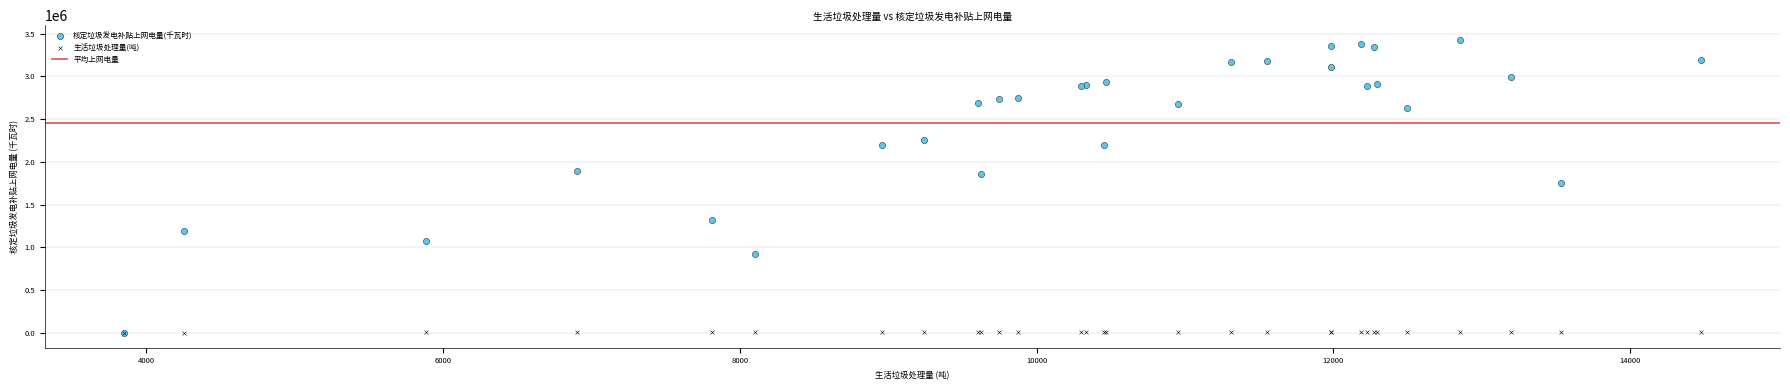

Across all series, what Y value is closest to 1713232?

1755180.0